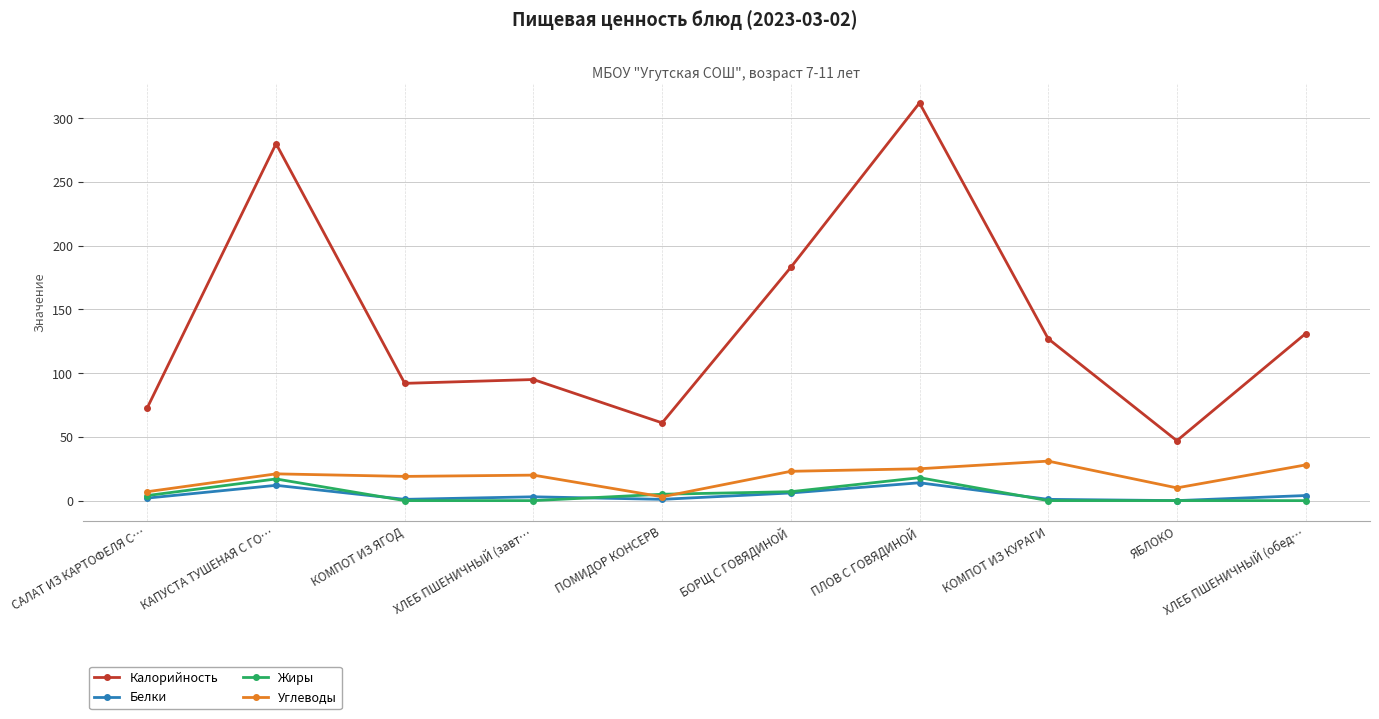

What is the maximum value for Углеводы?

31